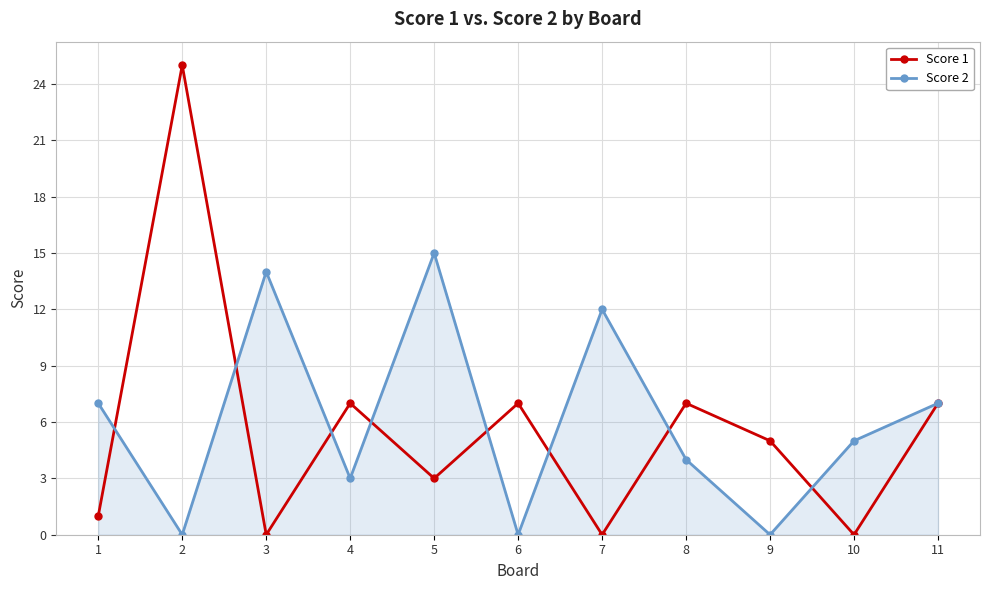

How many series are shown in this chart?

2